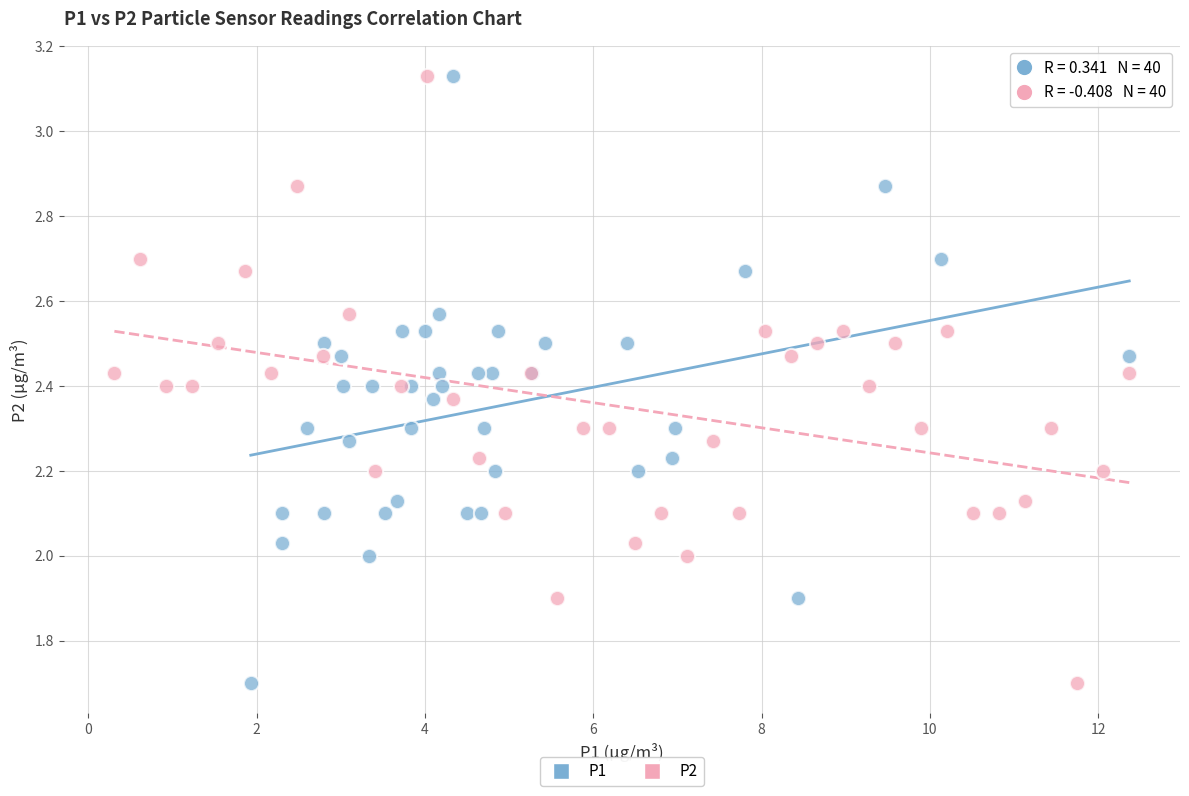

What are all the series names shown in the legend?

P1, P2